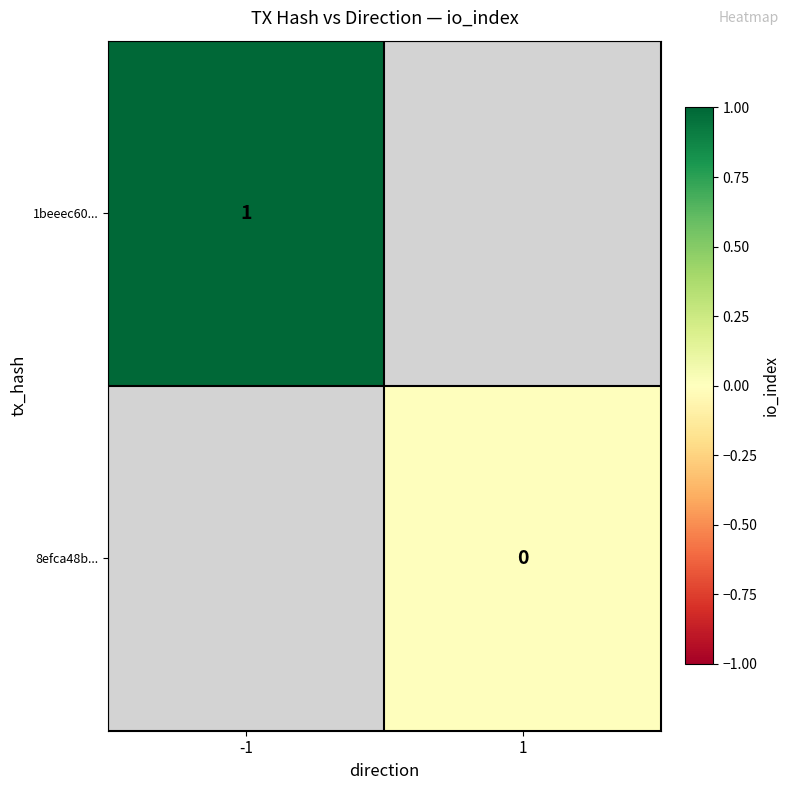

The 1beeec60... series shows 1 at -1. True or false?

True